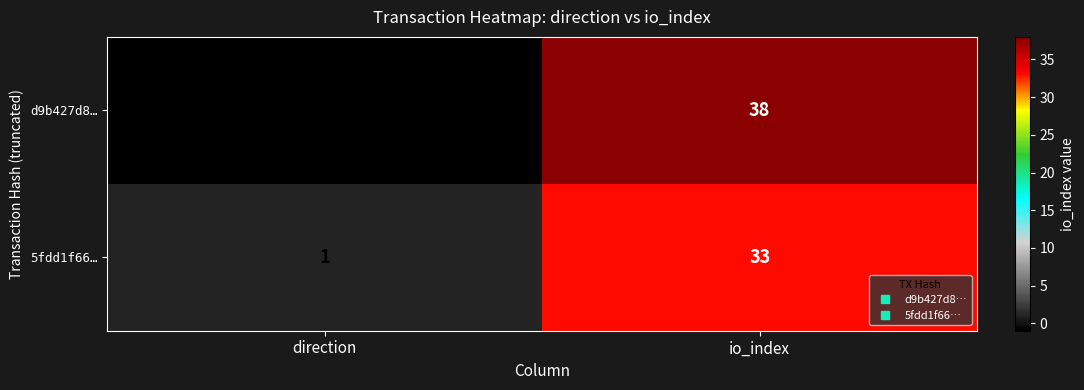

At how many categories does at least one series exceed 36?

1